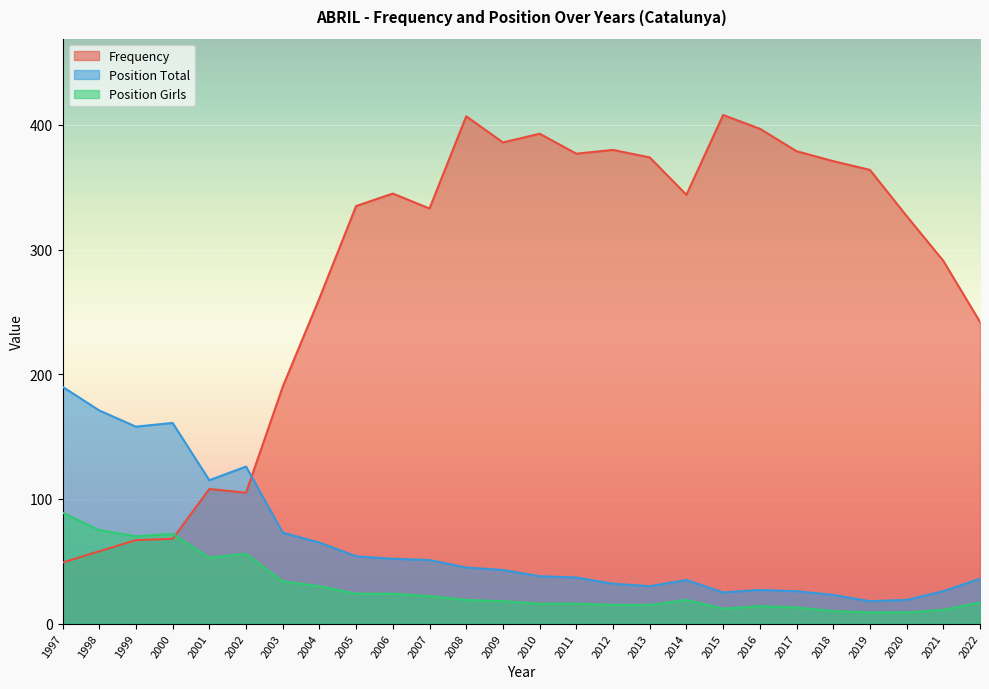

What is the greatest value displayed?

408